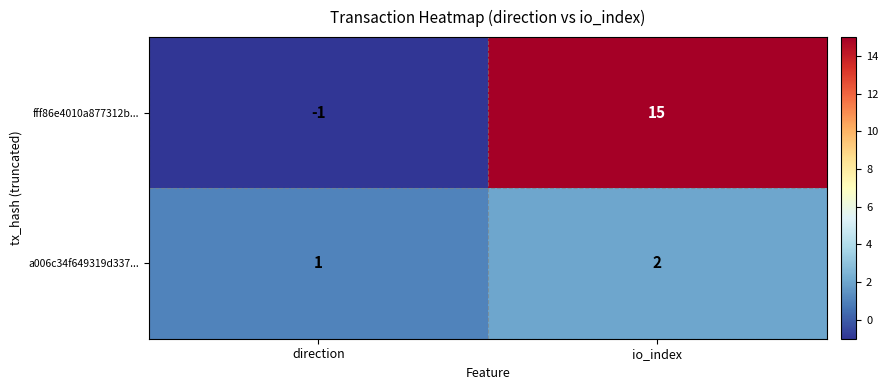

Count the number of categories in the chart.

2